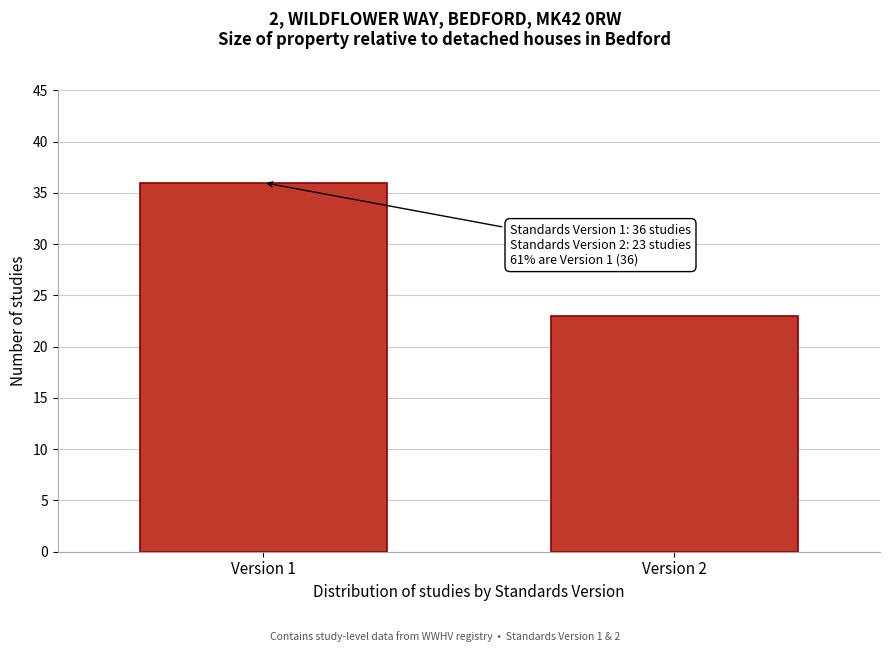

Reading left to right, extract all data points from this chart.

Version 1=36	Version 2=23